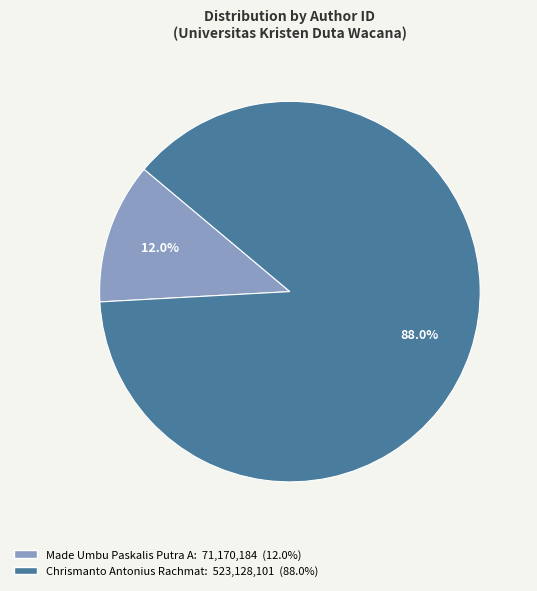

Which slice is the largest?

Chrismanto Antonius Rachmat